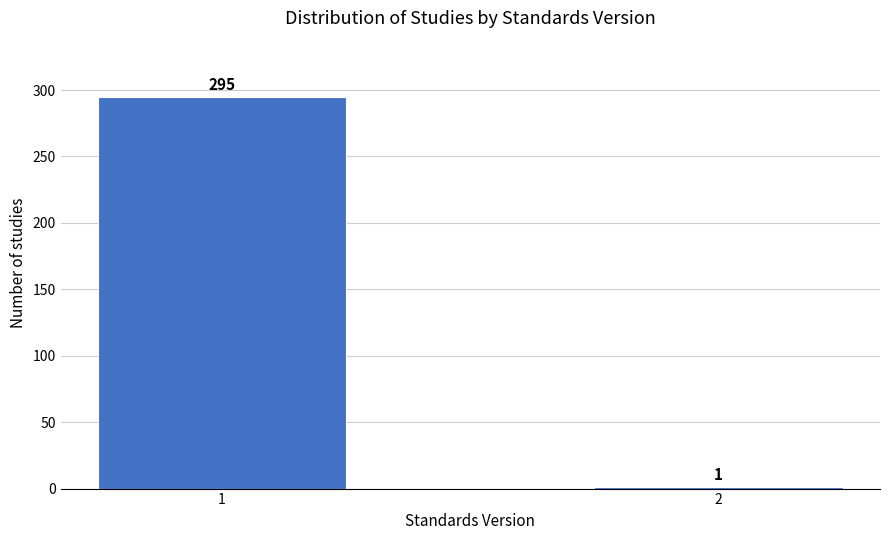

Reading left to right, what are all the values shown in this chart?

1=295	2=1